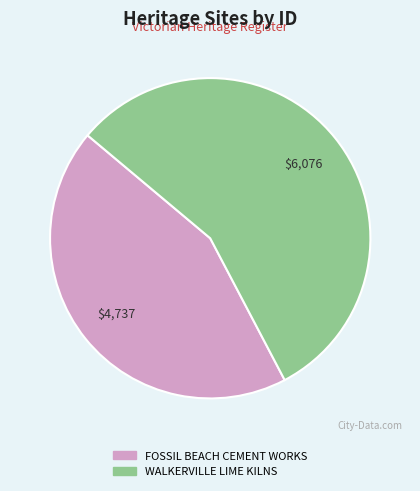

Combined, do WALKERVILLE LIME KILNS and FOSSIL BEACH CEMENT WORKS account for over 50%?

Yes